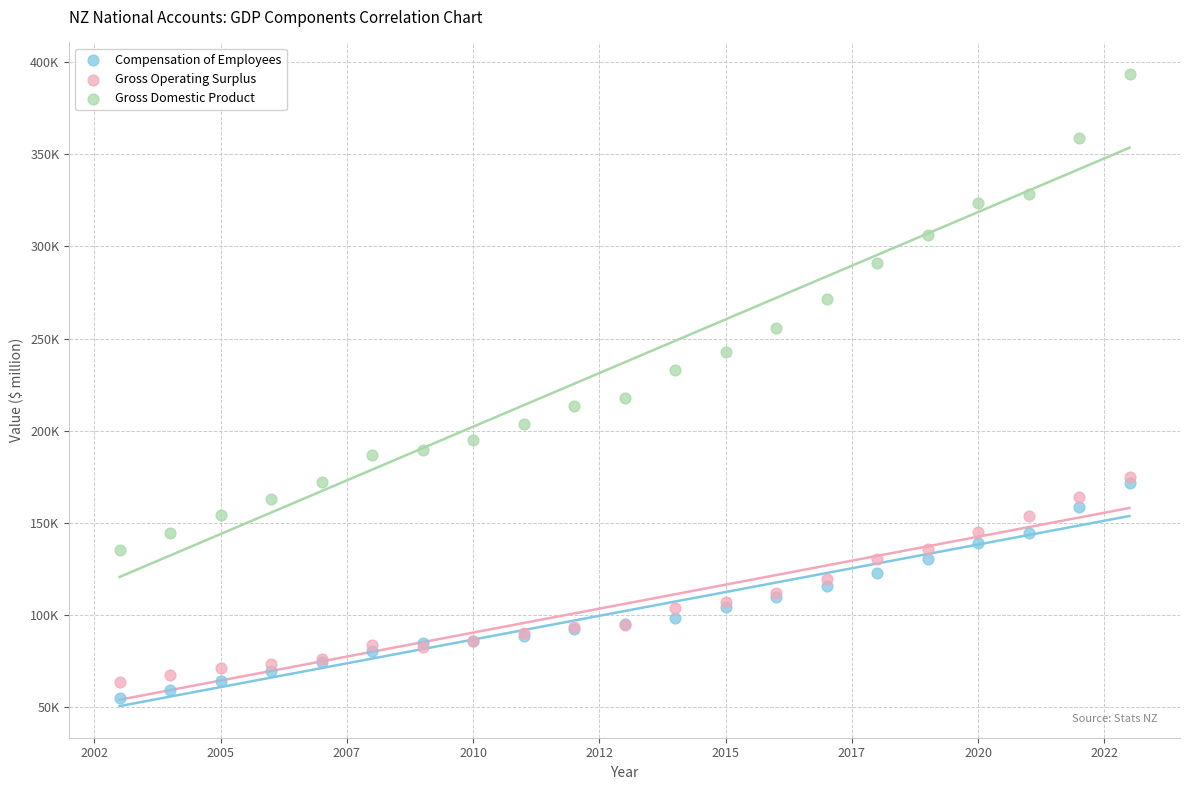

Which series has the largest Y range (max minus min)?

Gross Domestic Product